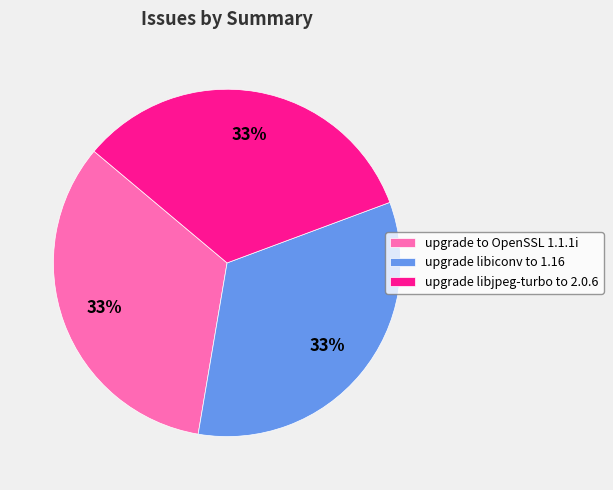

Do upgrade libjpeg-turbo to 2.0.6 and upgrade to OpenSSL 1.1.1i together represent more than half of the pie?

Yes